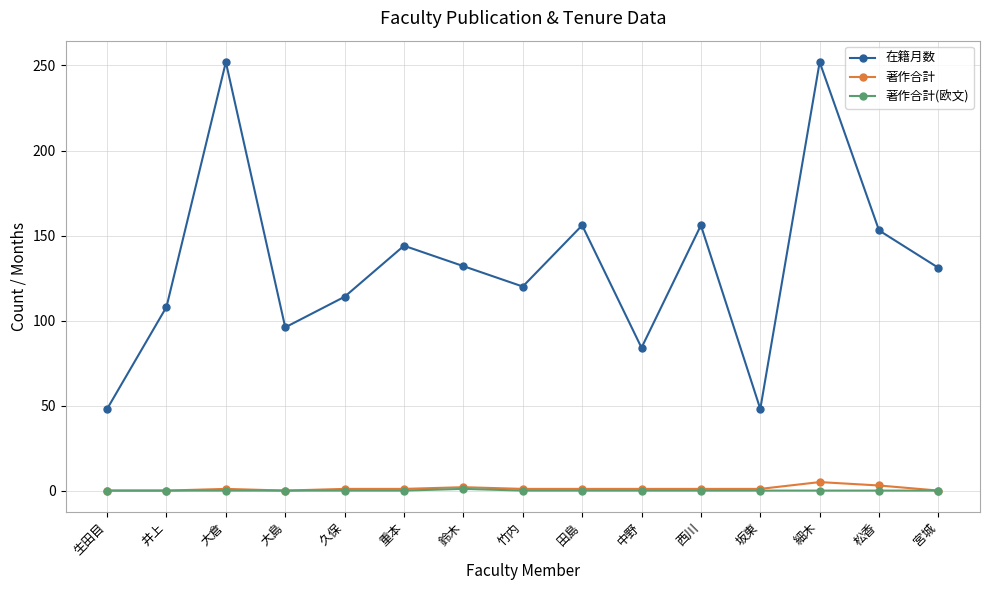

In 在籍月数, how many points are higher than both neighbors (excluding endpoints)?

5